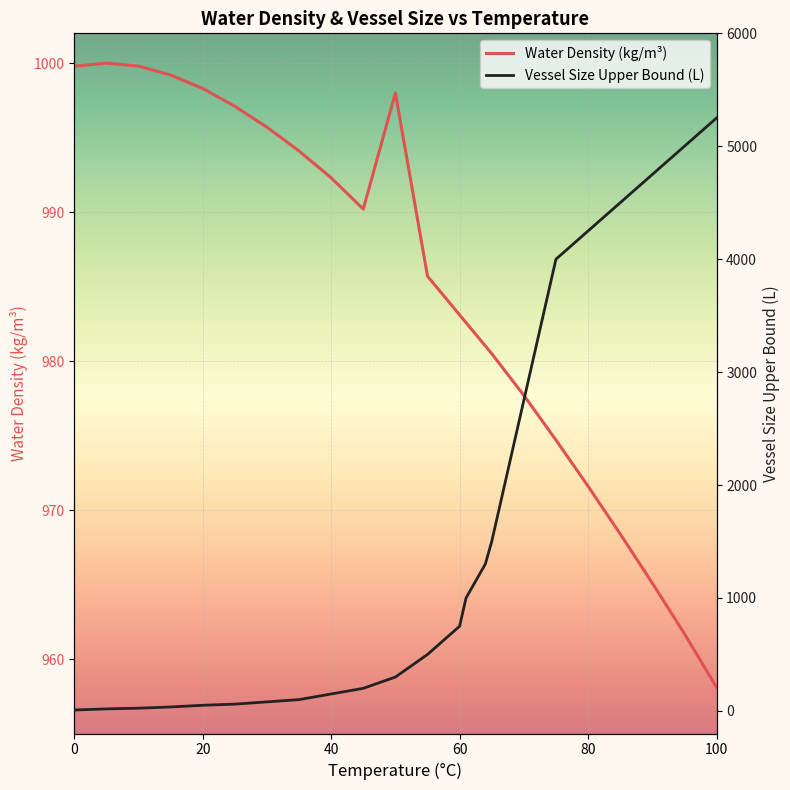

The value of Water Density (kg/m³) at 100 is 290.8. True or false?

False